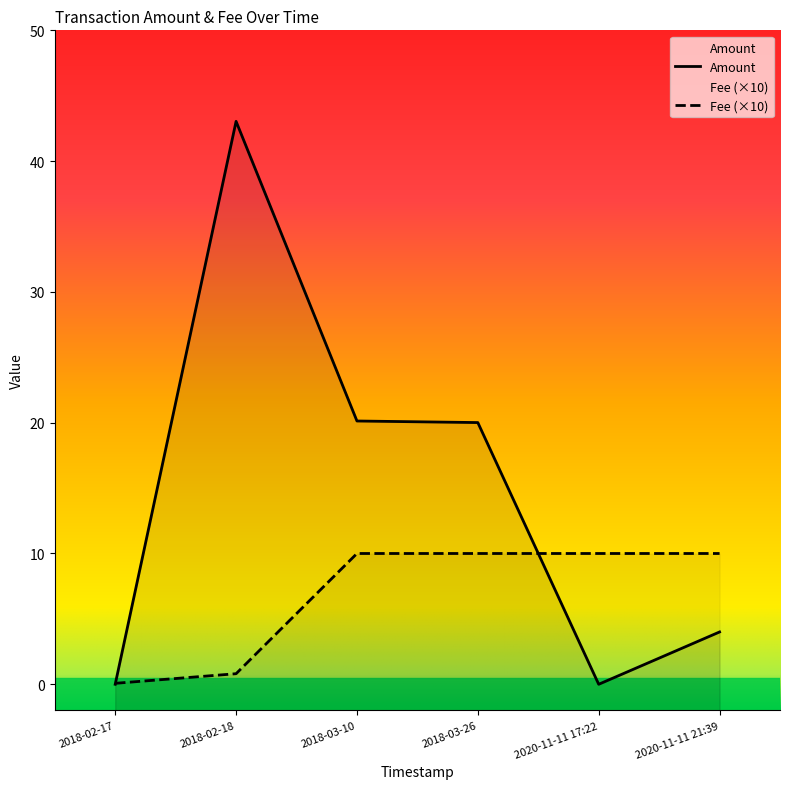

Count the number of data series in this chart.

2